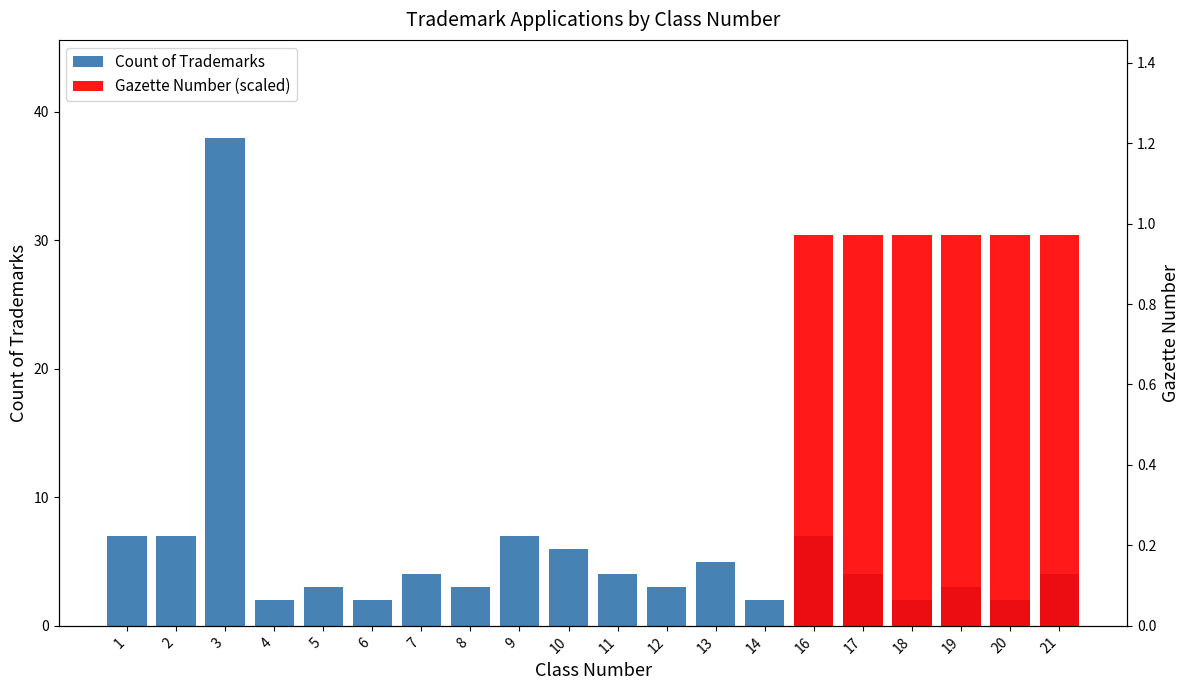

Is it true that the value at 5 is 3?

True